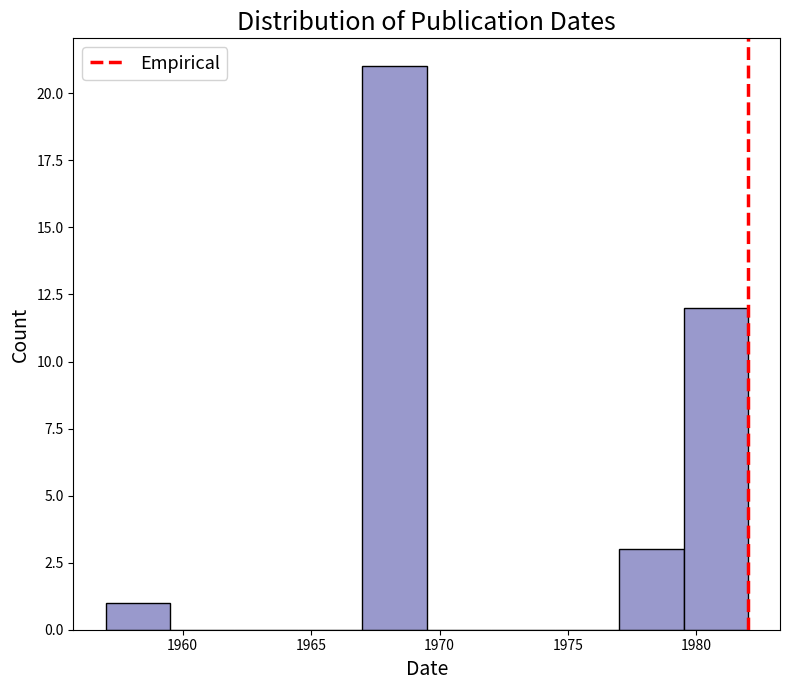

Reading left to right, list every bar in this chart as the range it spans on the x-axis followed by its height. The values are not printed on the chart, so give them approximately, as read against the axis.

1957.0 to 1959.5: 1
1959.5 to 1962.0: 0
1962.0 to 1964.5: 0
1964.5 to 1967.0: 0
1967.0 to 1969.5: 21
1969.5 to 1972.0: 0
1972.0 to 1974.5: 0
1974.5 to 1977.0: 0
1977.0 to 1979.5: 3
1979.5 to 1982.0: 12